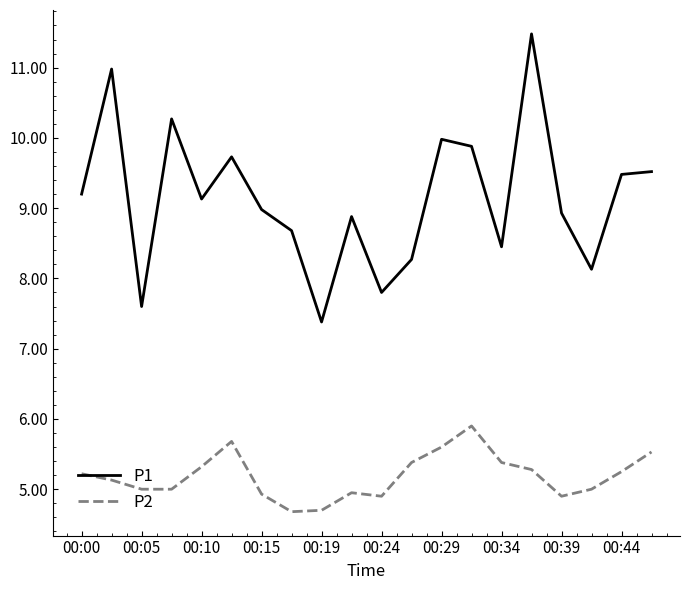

What is the difference between the maximum and minimum values in the P2 series?

1.2